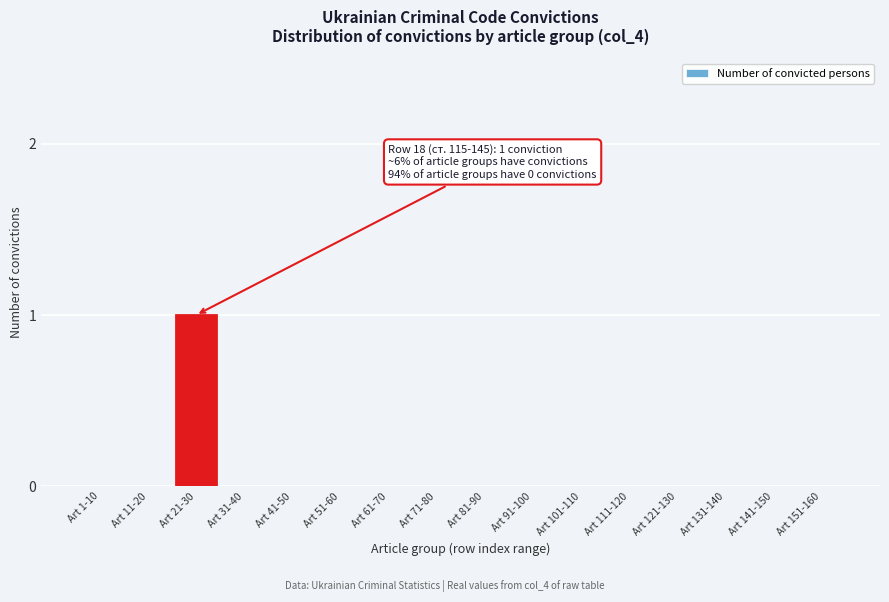

Reading right to left, extract all data points from this chart.

Art 151-160=0	Art 141-150=0	Art 131-140=0	Art 121-130=0	Art 111-120=0	Art 101-110=0	Art 91-100=0	Art 81-90=0	Art 71-80=0	Art 61-70=0	Art 51-60=0	Art 41-50=0	Art 31-40=0	Art 21-30=1	Art 11-20=0	Art 1-10=0